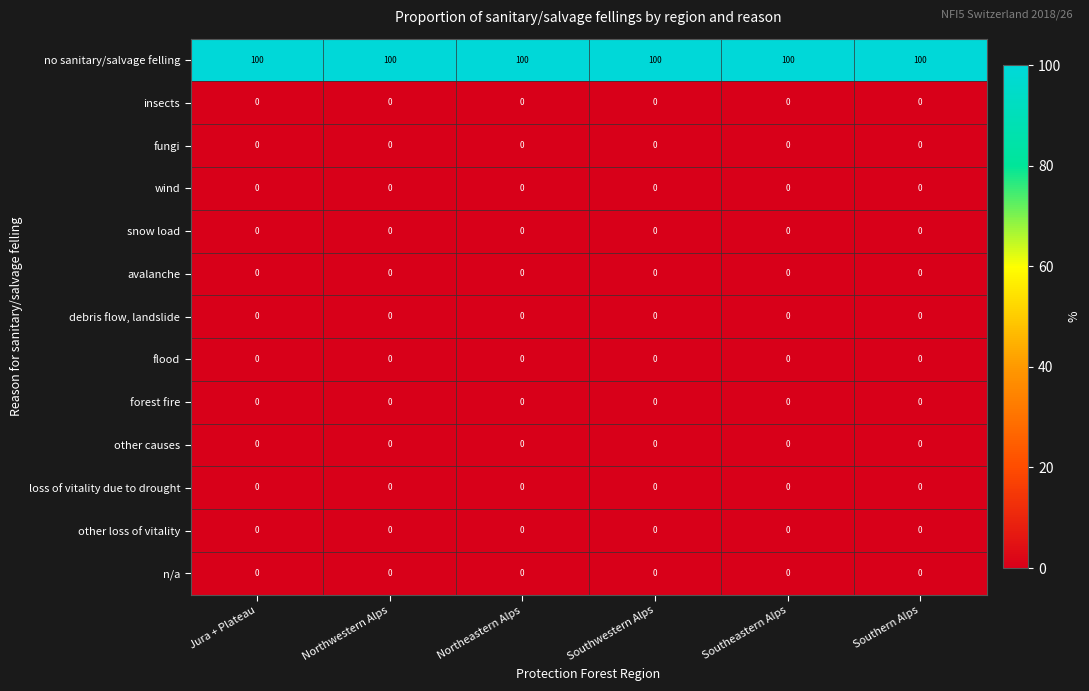

Which series has the largest total across all categories?

no sanitary/salvage felling